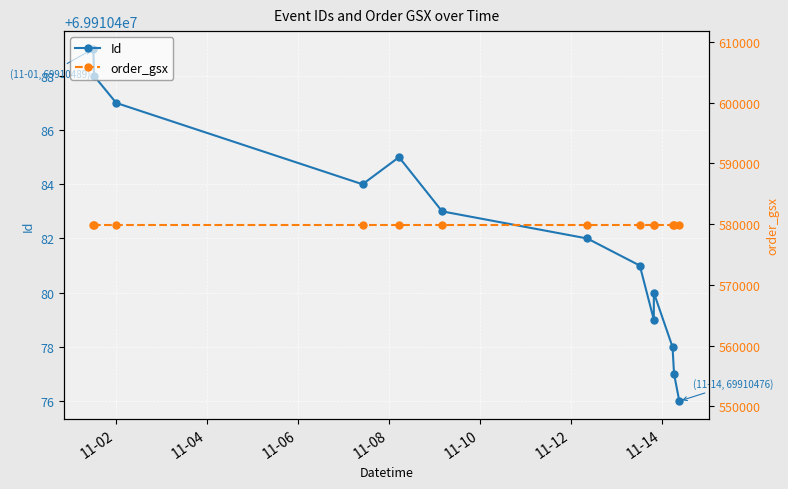

What position from the left is 11-02?

3